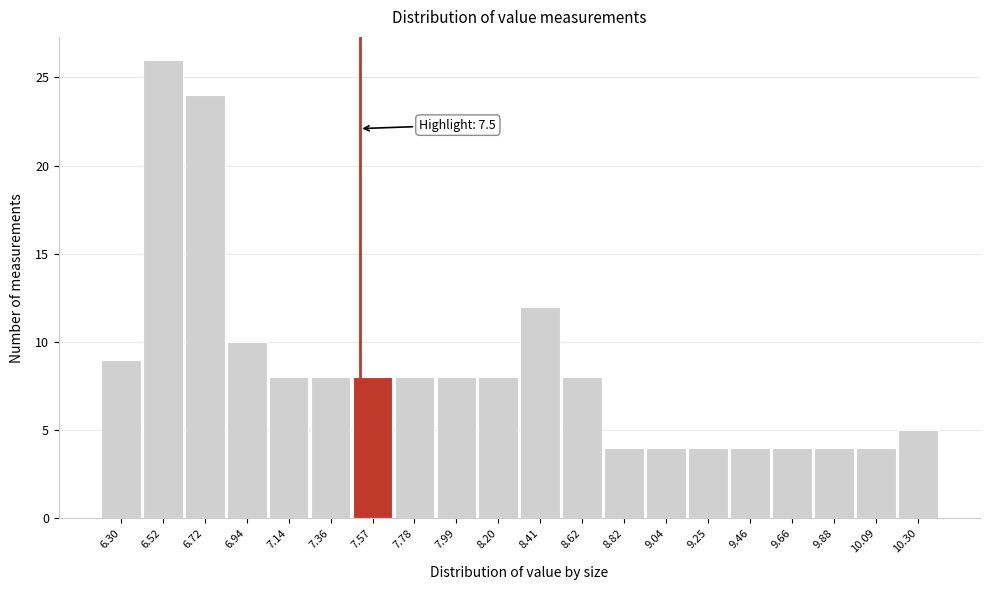

Over which range of the x-axis is the bar tallest?

6.41 to 6.62